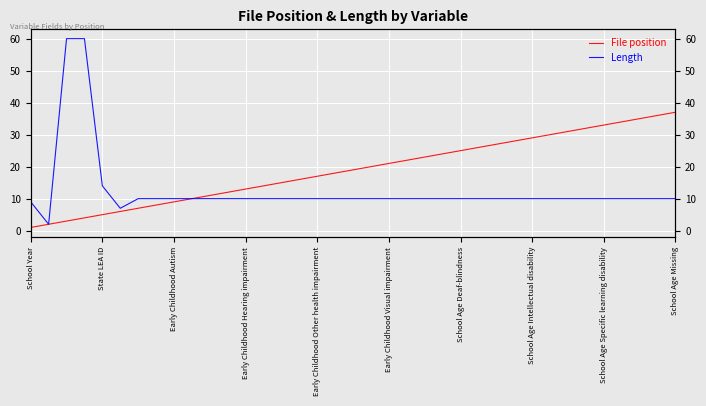

Which has a higher value, 34 or 33?

34